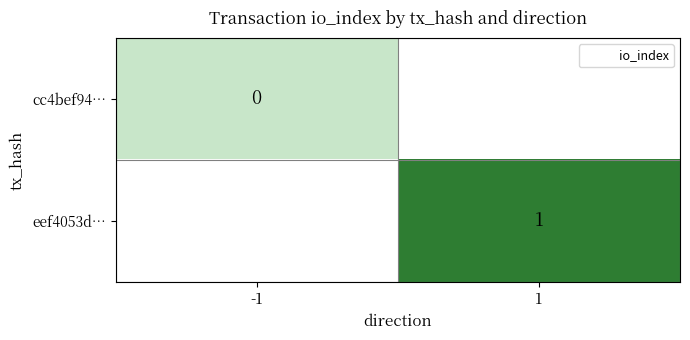

At which category does the chart reach its peak across all series?

1